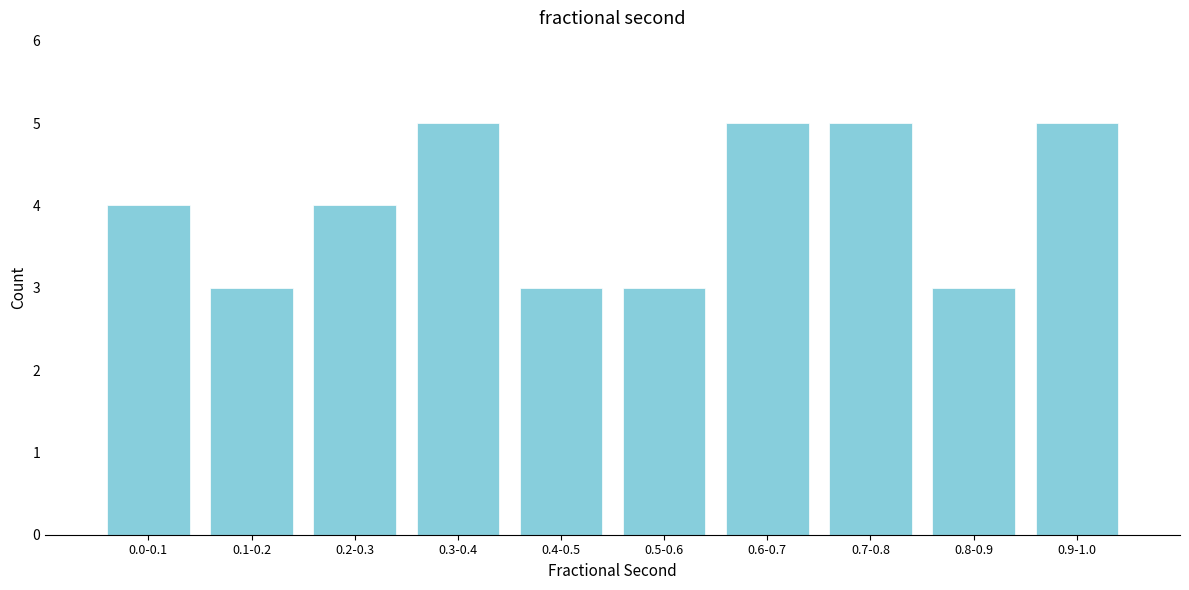

Reading right to left, extract all data points from this chart.

5	3	5	5	3	3	5	4	3	4